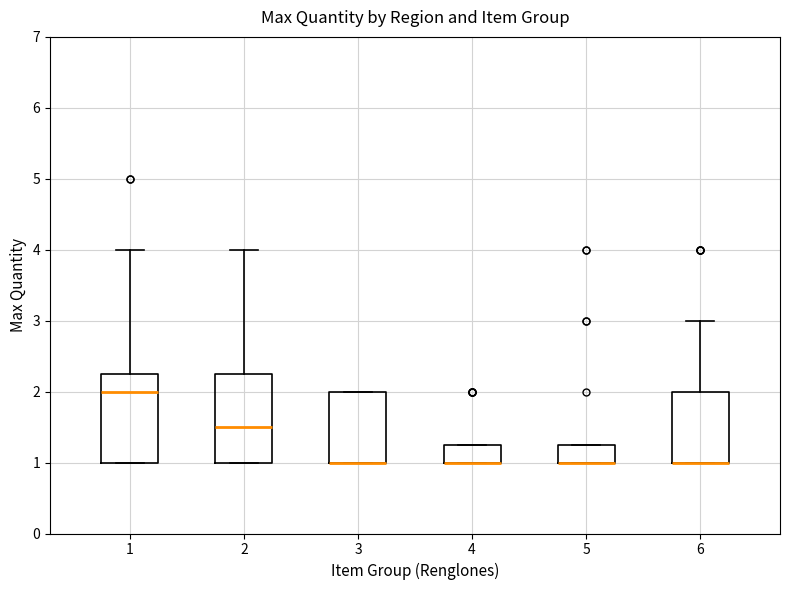

Reading left to right, read every box against the y-axis: the position of its median line, the range the box covers, and the ends of its whiskers. The values are not printed on the chart, so give them approximately, as read against the axis.

1: median 2.0, box 1.0 to 2.3, whiskers 1.0 to 4.0
2: median 1.5, box 1.0 to 2.3, whiskers 1.0 to 4.0
3: median 1.0 (drawn on the box's lower edge), box 1.0 to 2.0, whiskers 1.0 to 2.0
4: median 1.0 (drawn on the box's lower edge), box 1.0 to 1.3, whiskers 1.0 to 1.3
5: median 1.0 (drawn on the box's lower edge), box 1.0 to 1.3, whiskers 1.0 to 1.3
6: median 1.0 (drawn on the box's lower edge), box 1.0 to 2.0, whiskers 1.0 to 3.0